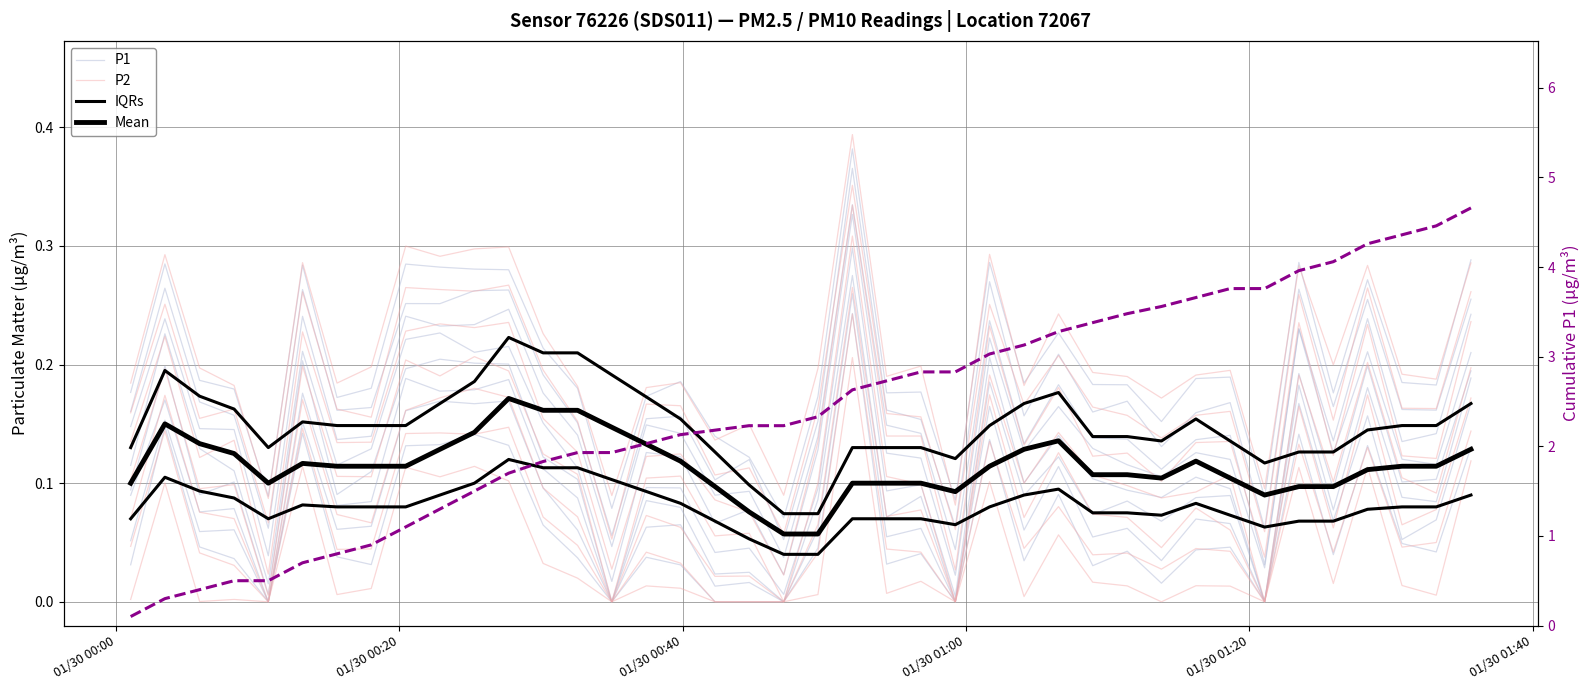

Where do P2 and Mean first cross each other?

01/30 00:00 and 01/30 00:20